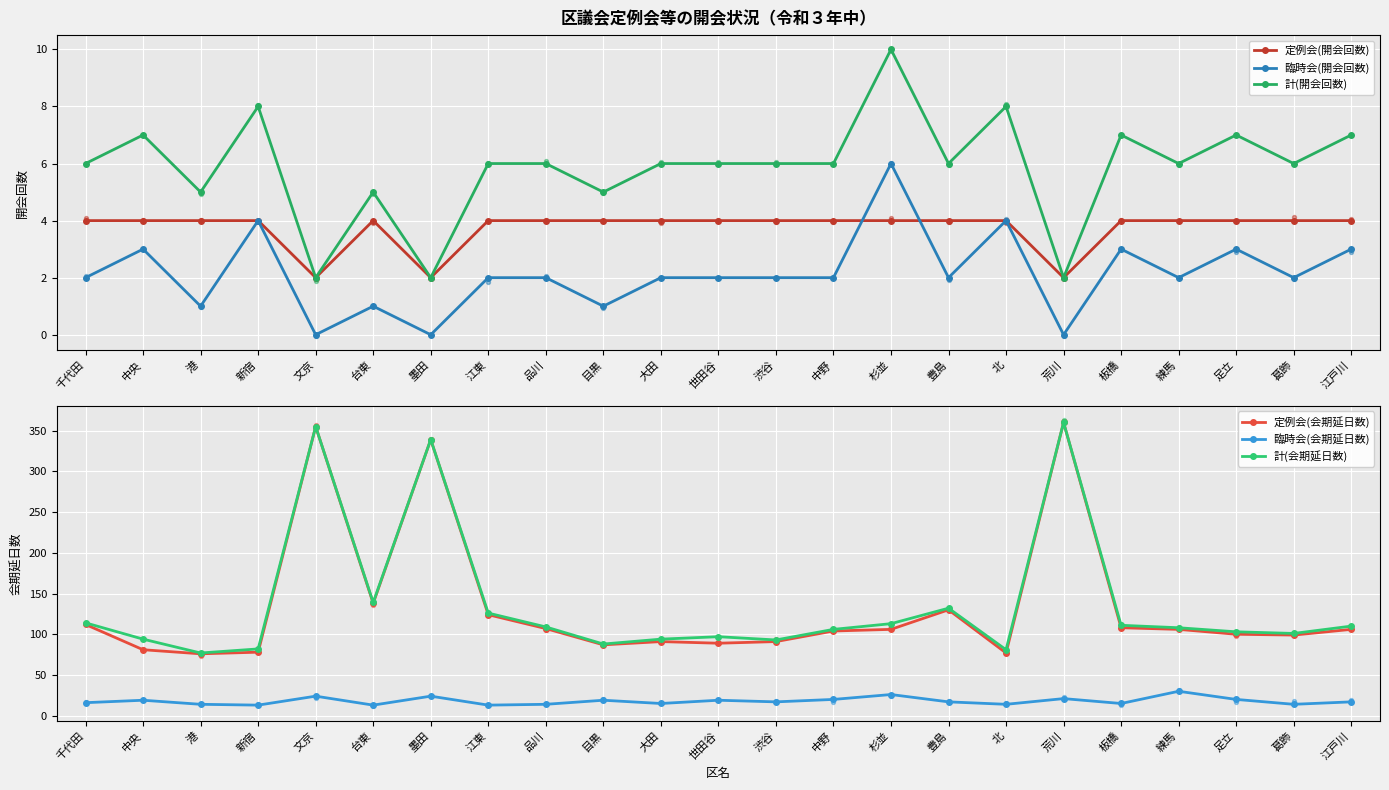

Which series has the largest total across all categories?

計(会期延日数)